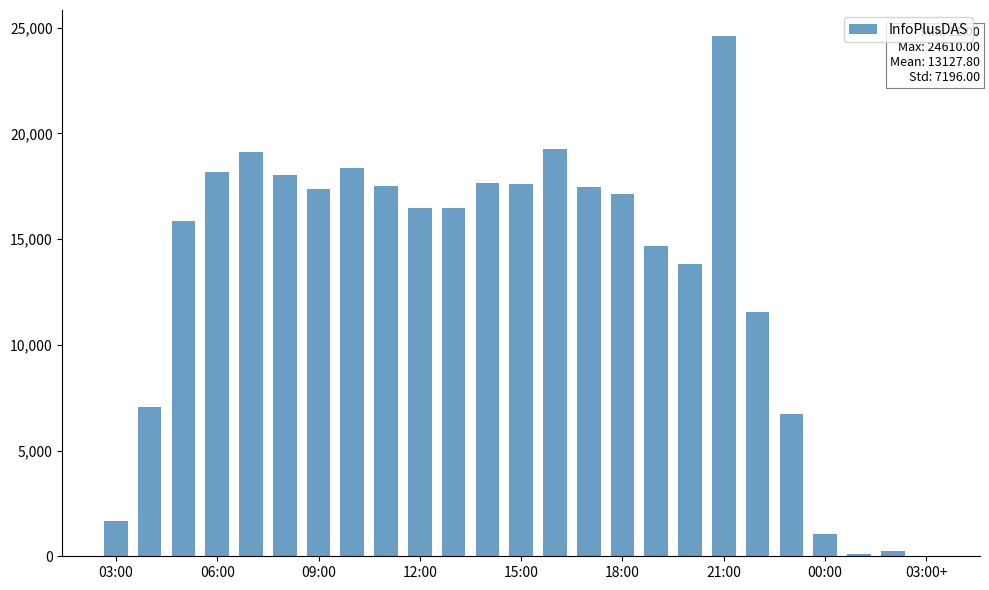

What is the greatest value displayed?

24610